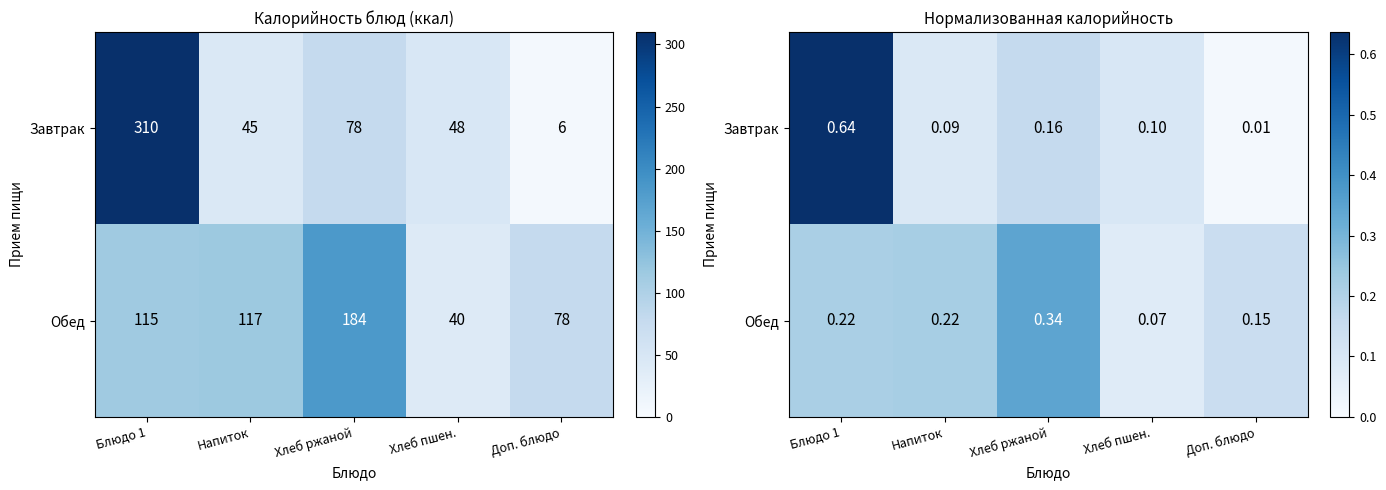

What is the difference between the maximum and second lowest values in the Обед series?

0.2